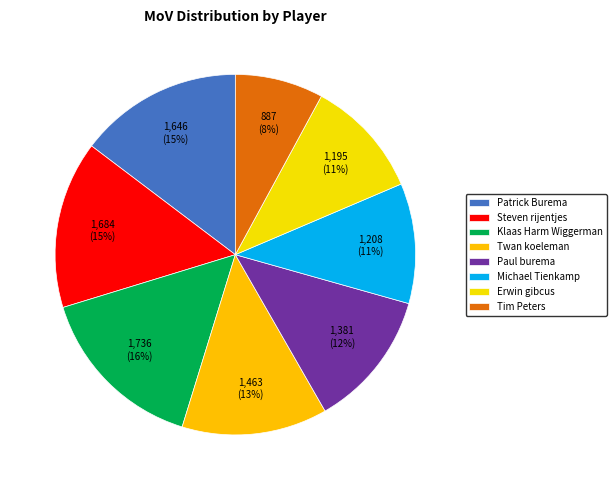

To the nearest percent, what percentage of the pie is Tim Peters?

8%